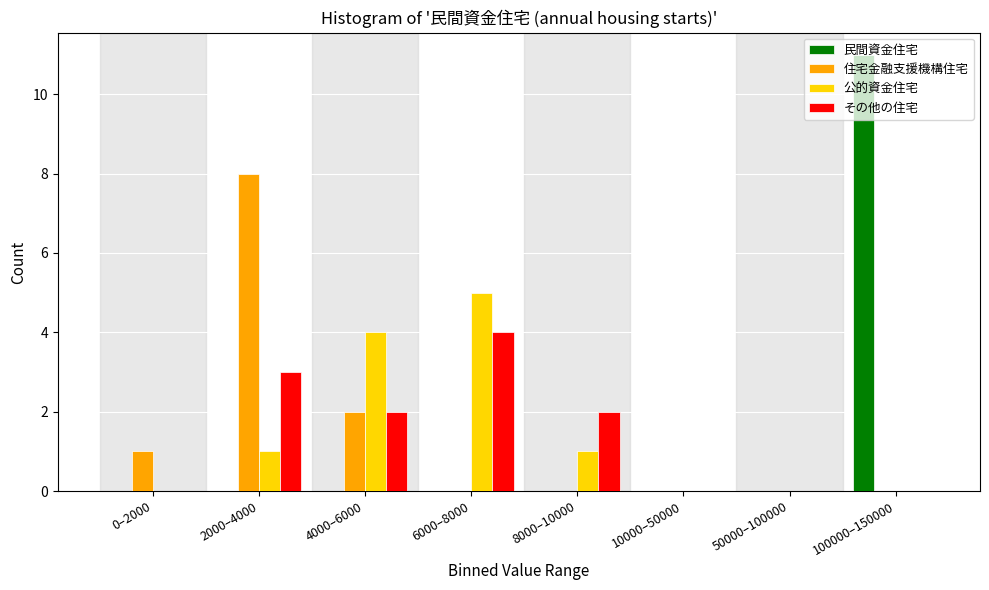

Is it true that 公的資金住宅 equals 2 at 100000–150000?

False